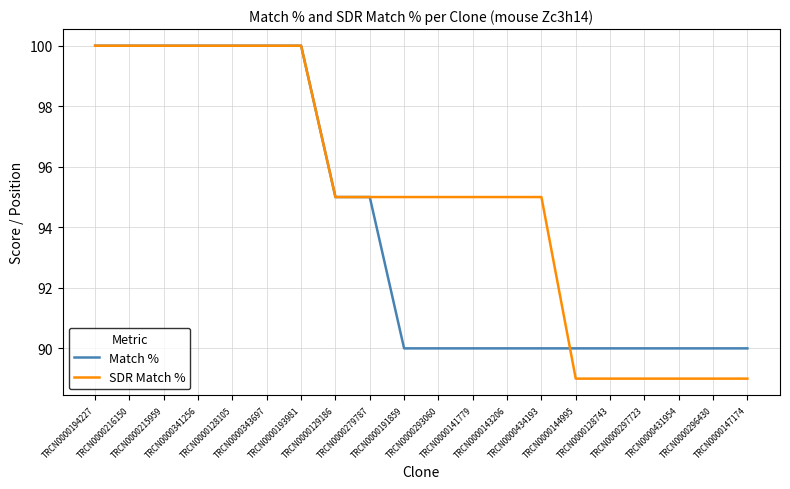

At how many categories does at least one series exceed 93?

14